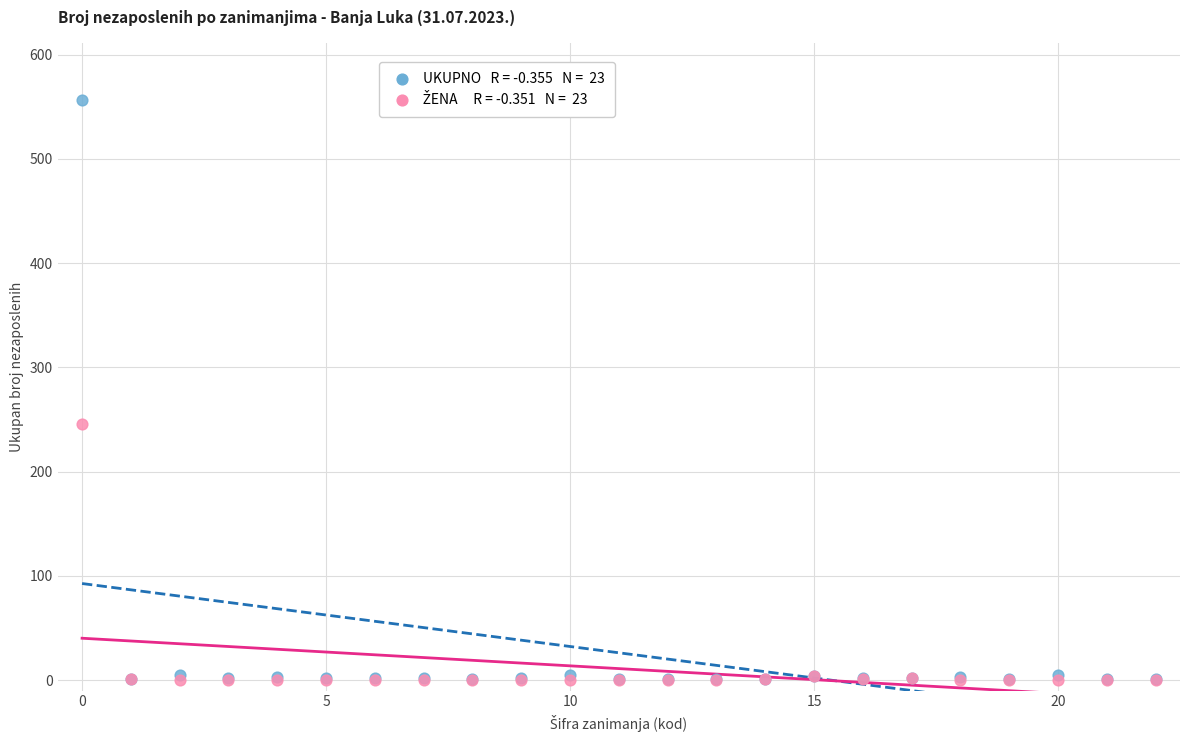

Across all series, what Y value is closest to 278?

246